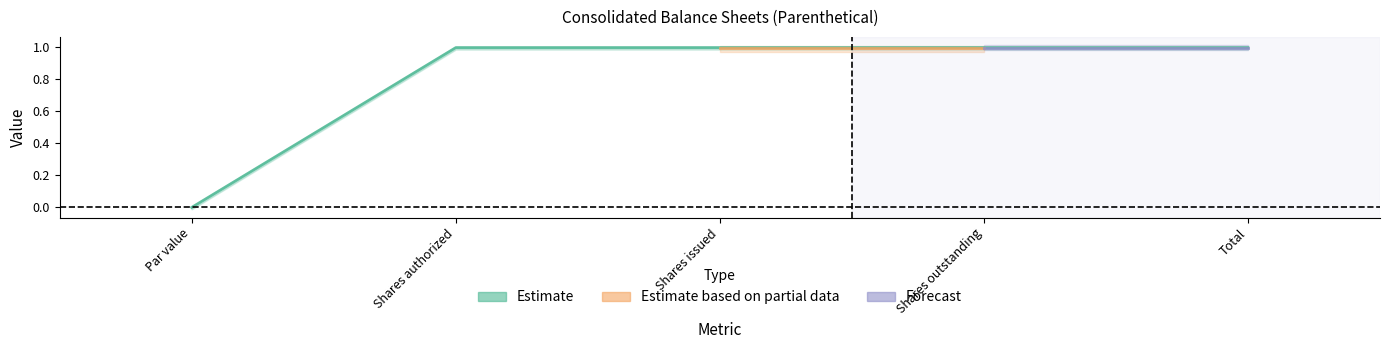

Does the chart display data point markers on the line(s)?

No